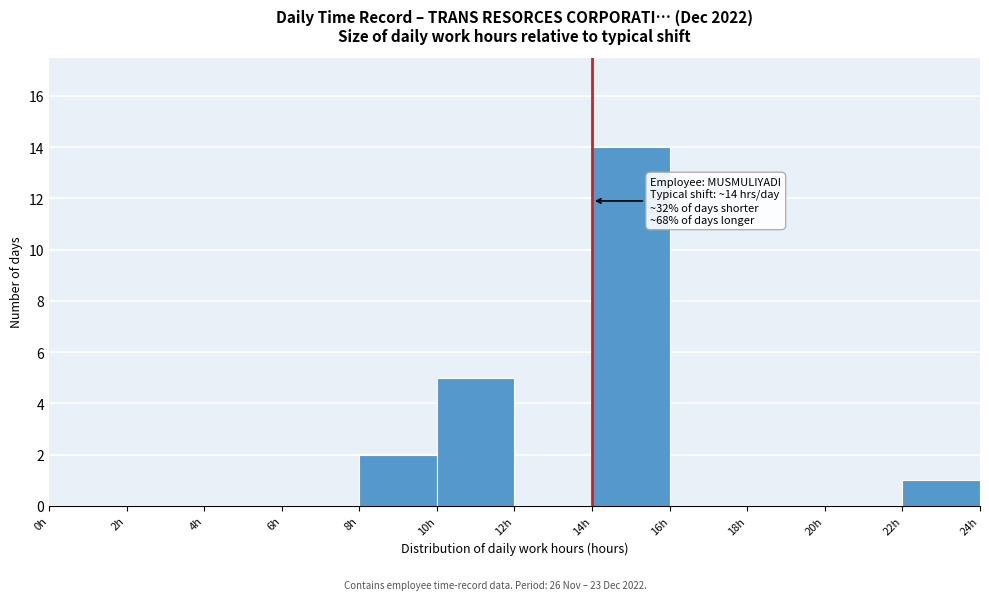

Which range on the x-axis has the tallest bar?

14 to 16